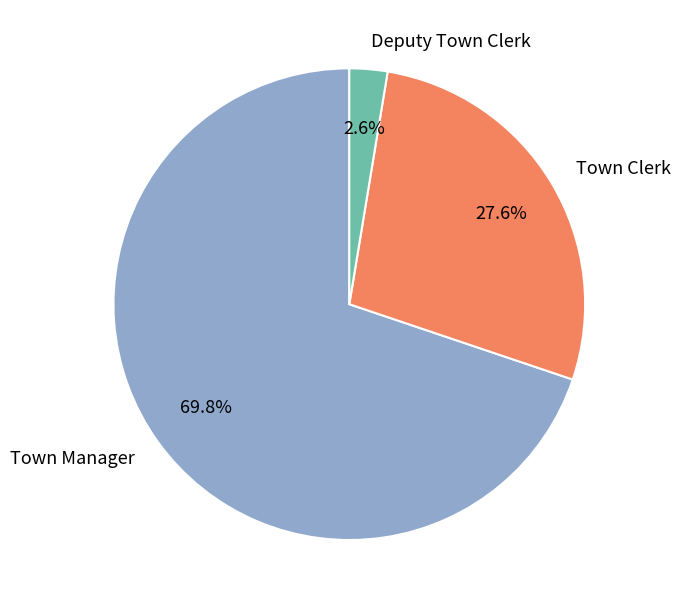

Is there a majority slice in this chart?

Yes